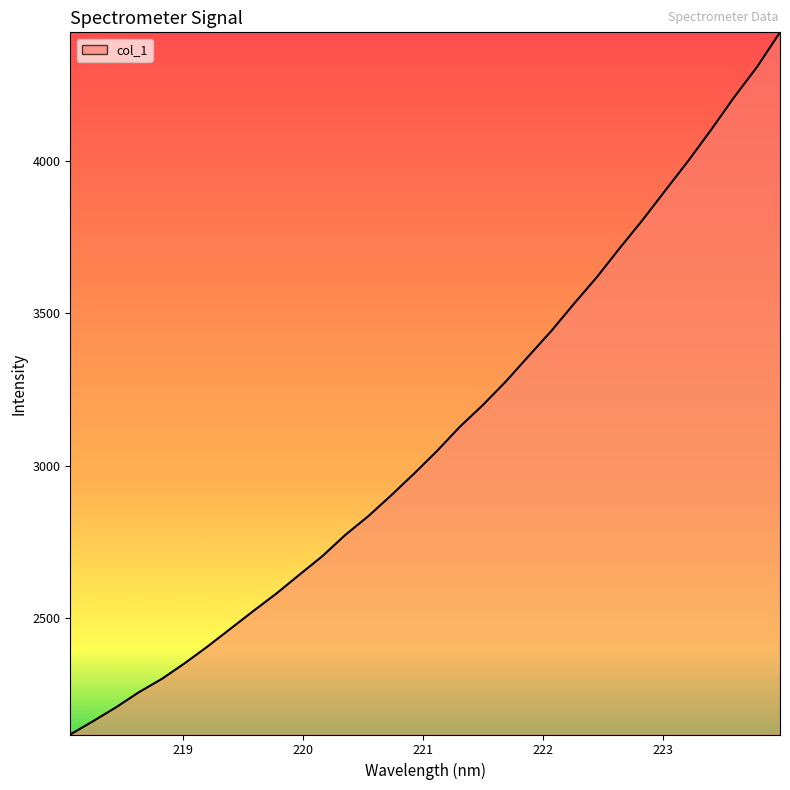

How many lines are shown in the chart?

1